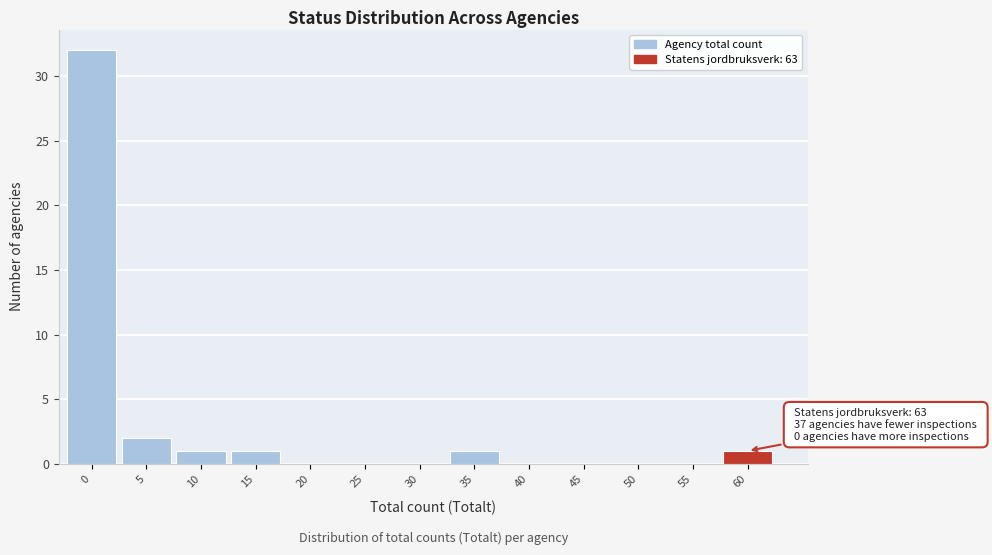

Reading left to right, transcribe all the data shown in this chart.

0=32	5=2	10=1	15=1	20=0	25=0	30=0	35=1	40=0	45=0	50=0	55=0	60=1